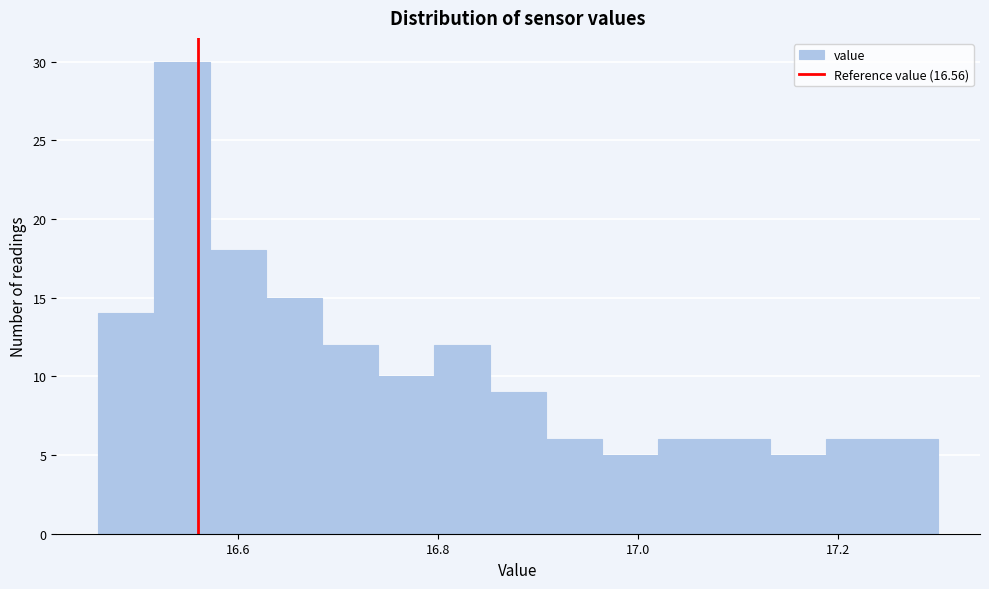

Read against the x-axis, roughly where is the centre of the tallest bar?

16.54